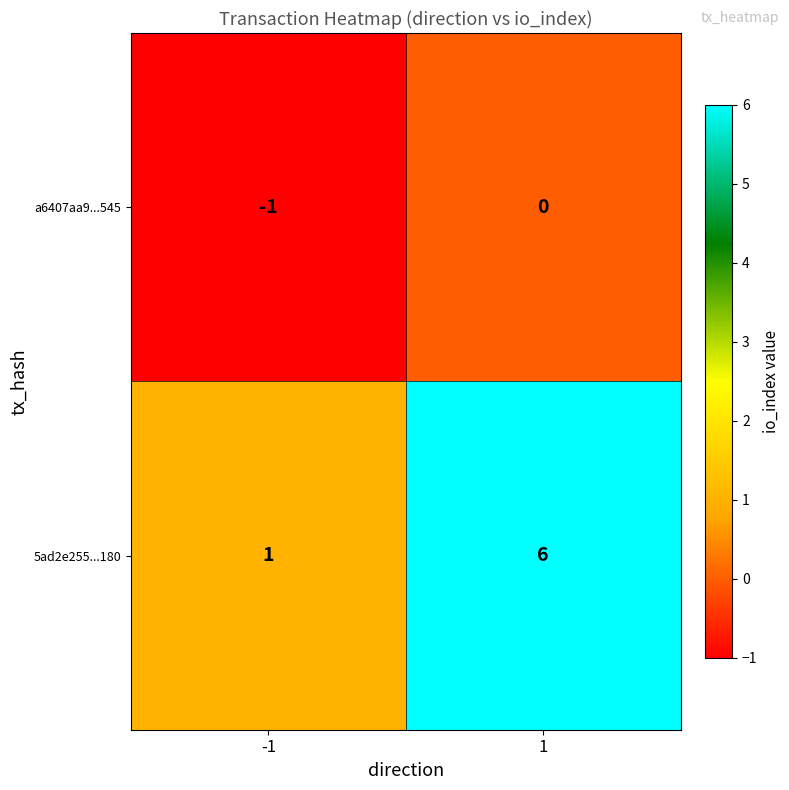

At which category is the sum across all series the highest?

1